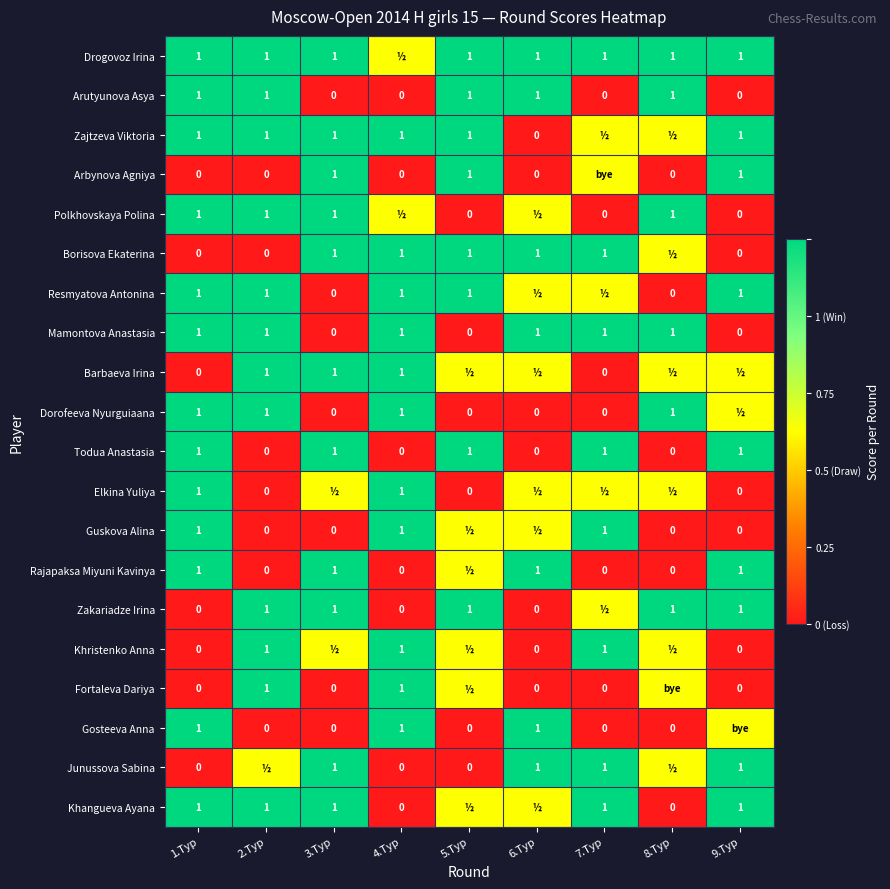

Is it true that Guskova Alina equals 1.0 at 7.Тур?

True